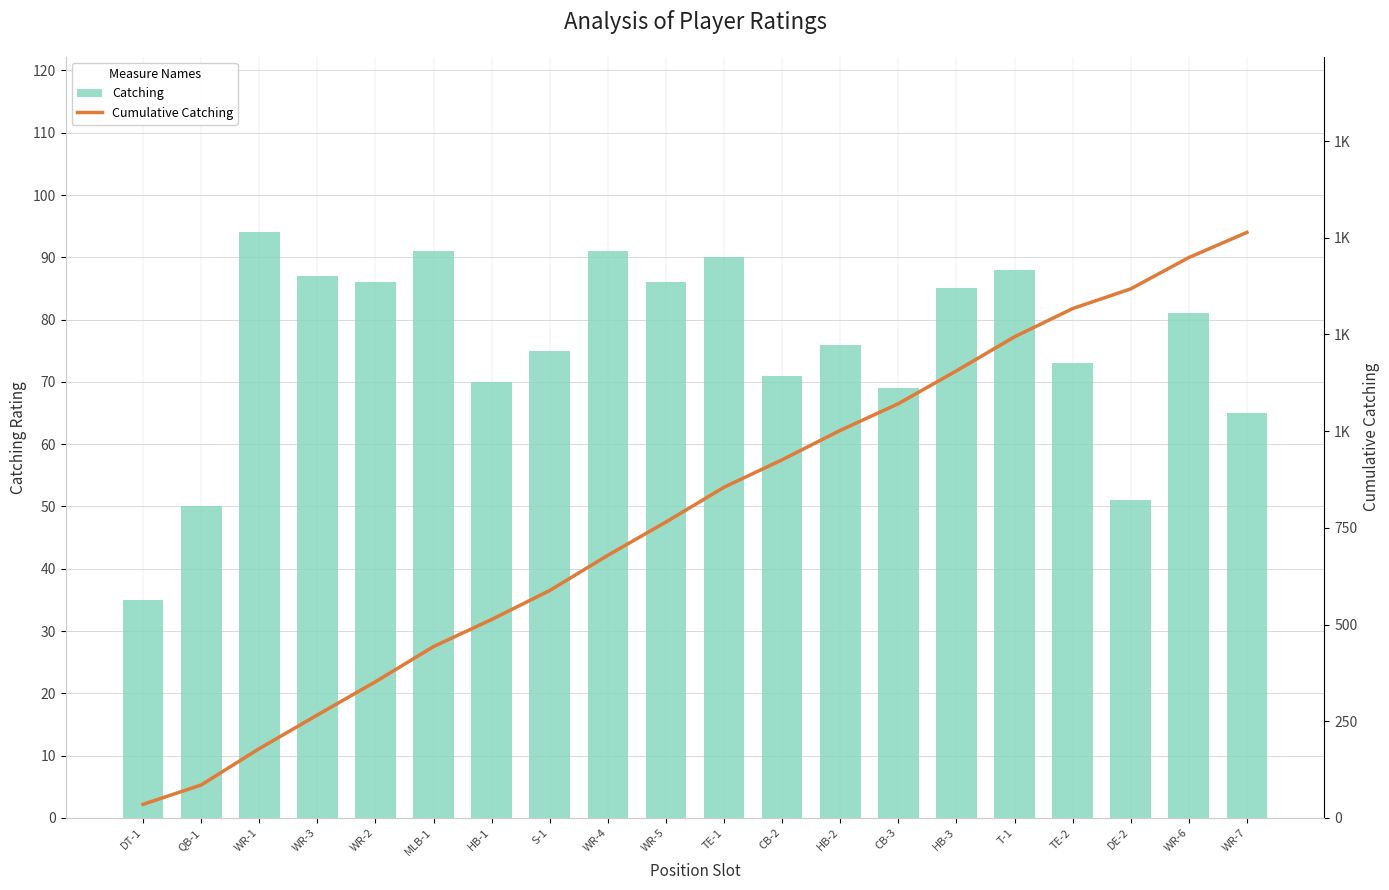

At which category is the sum across all series the highest?

WR-7